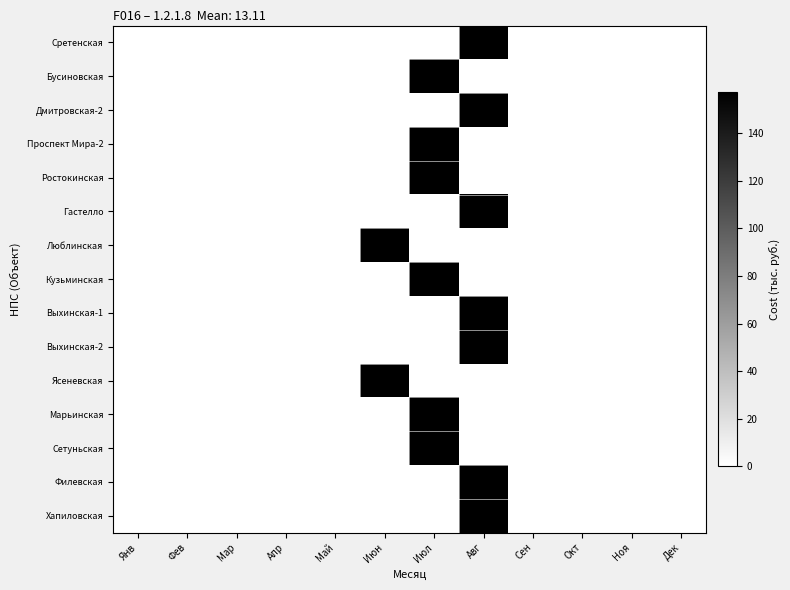

Between Фев and Ноя, which is larger?

Фев